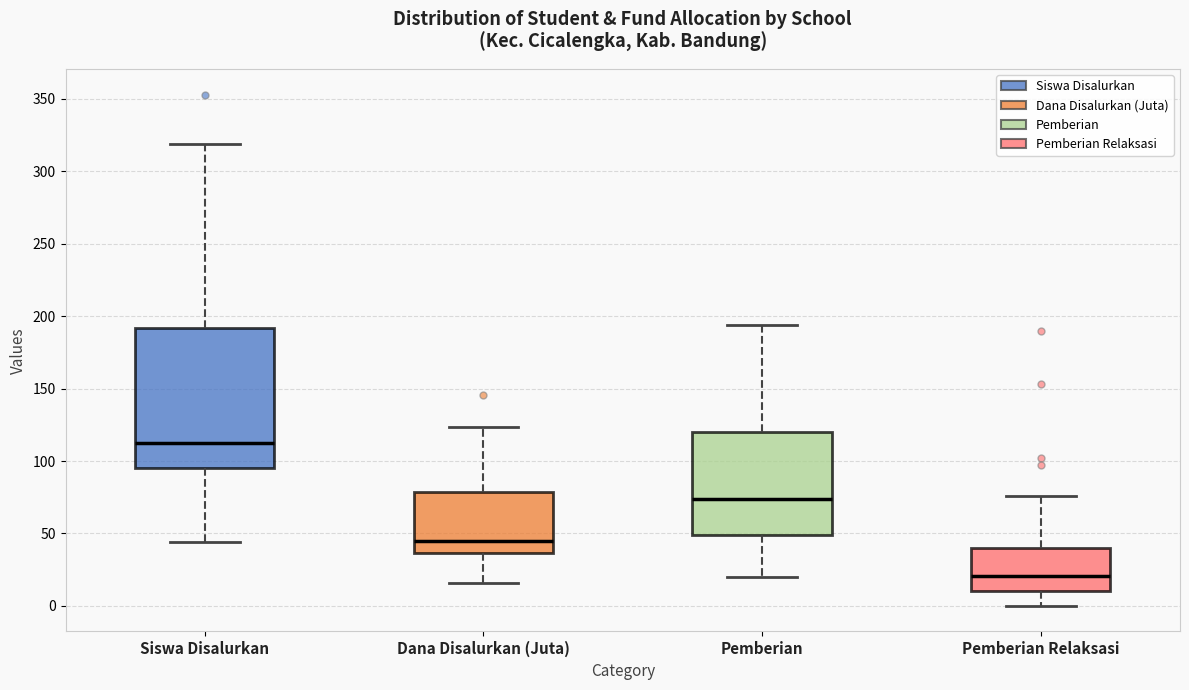

Where does the upper whisker of the box for Pemberian end on the y-axis? The values are not printed on the chart, so give them approximately, as read against the axis.

195